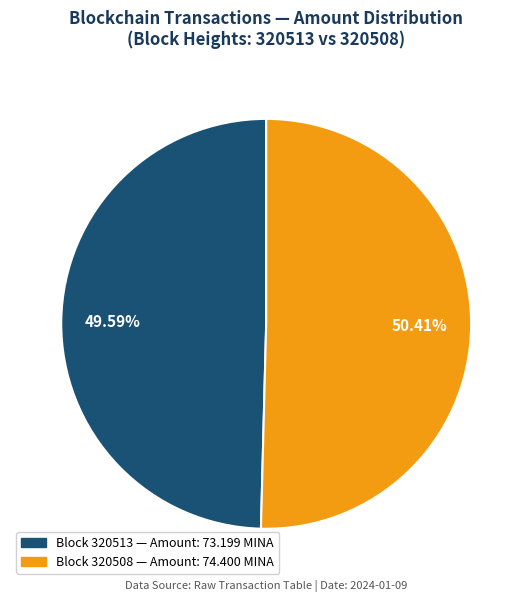

Does any single category account for the majority?

Yes